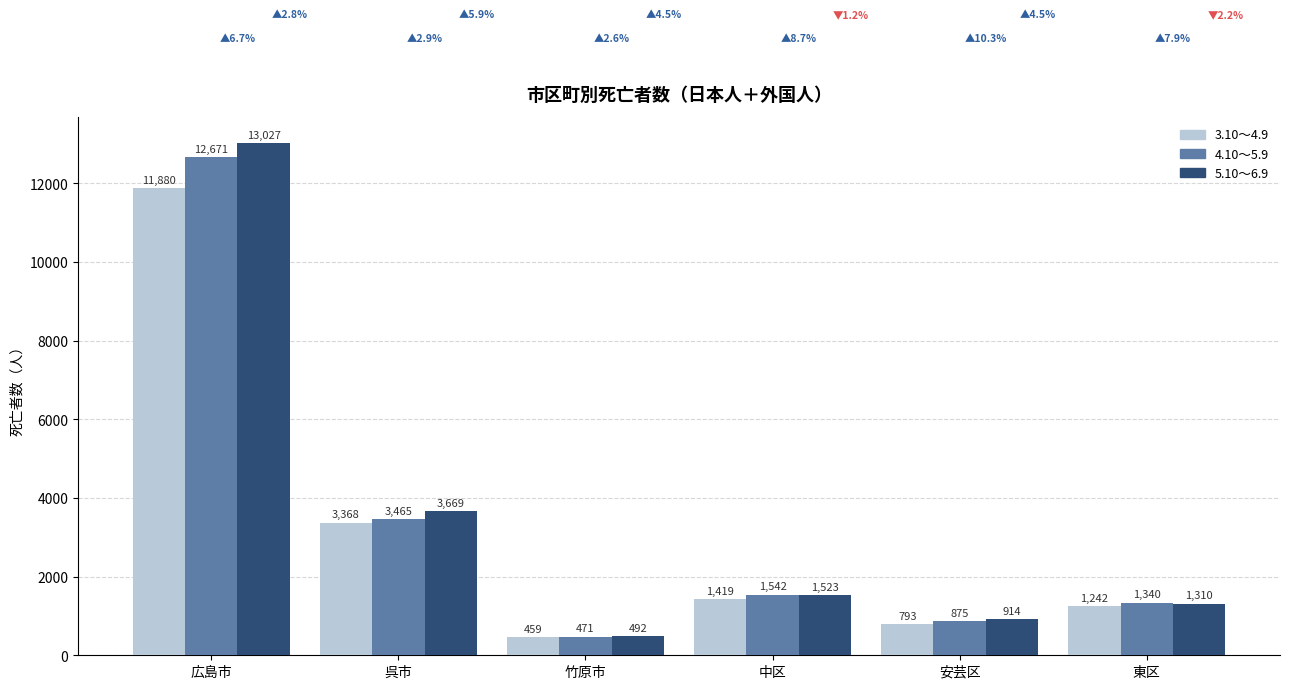

What is the label of the 1st bar from the left?

広島市